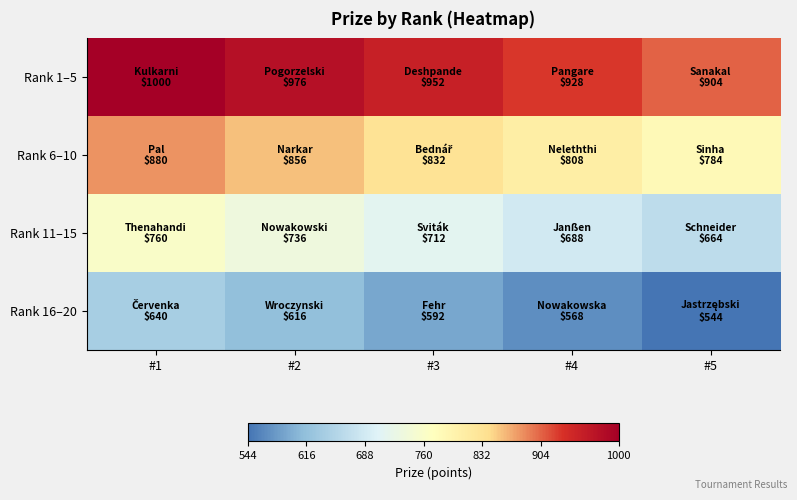

Between #2 and #5, which is larger?

#2